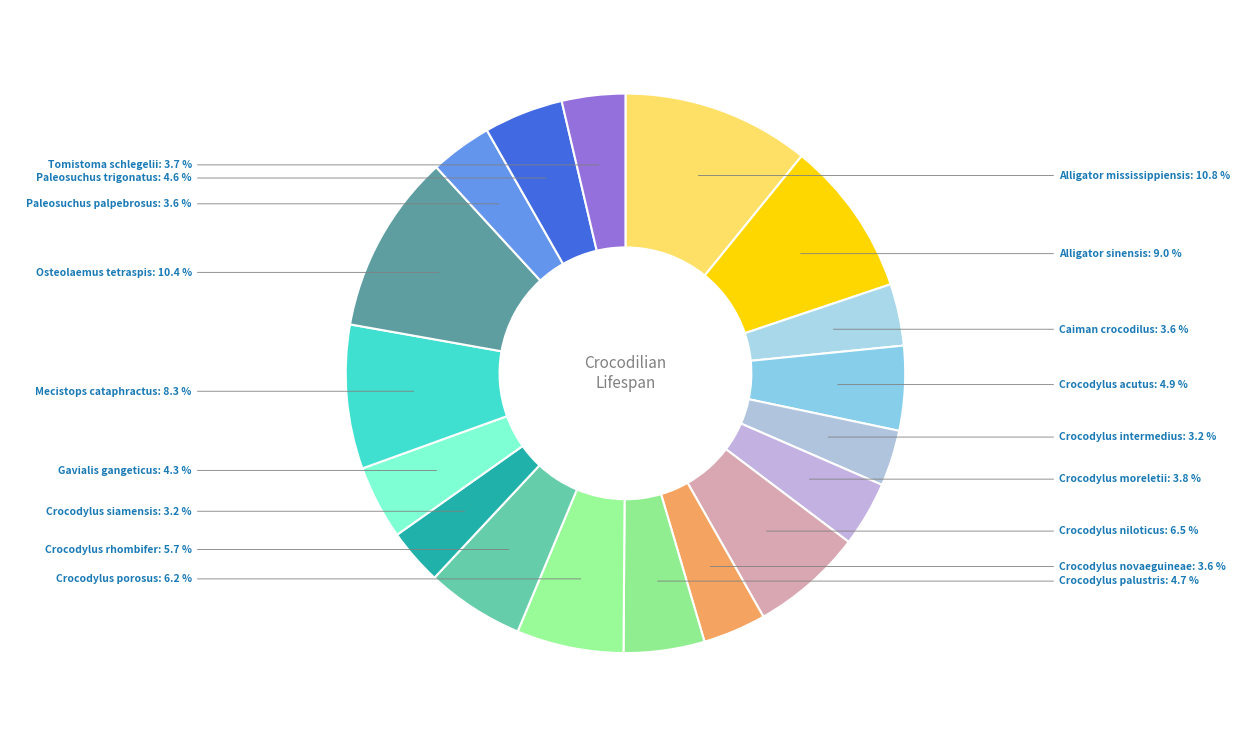

How many segments does this pie chart have?

18